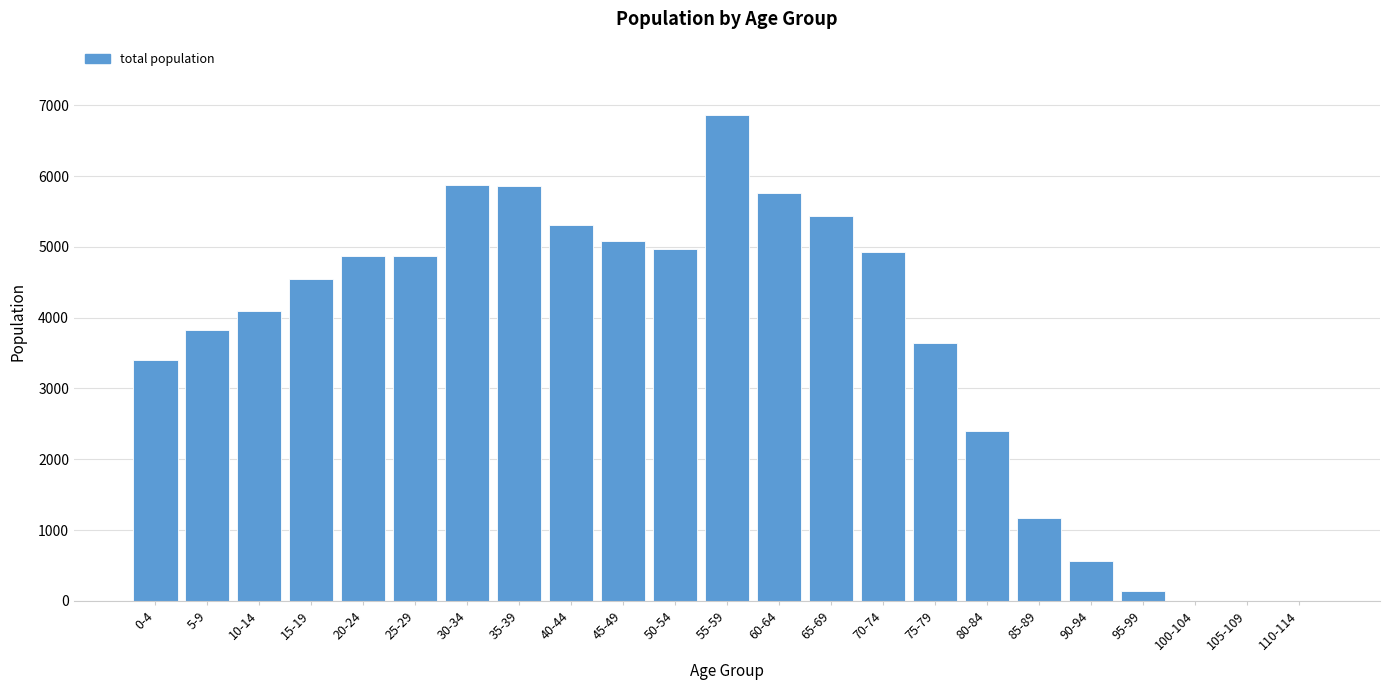

Approximately how many times larger is the value at 40-44 compared to 35-39?

0.9